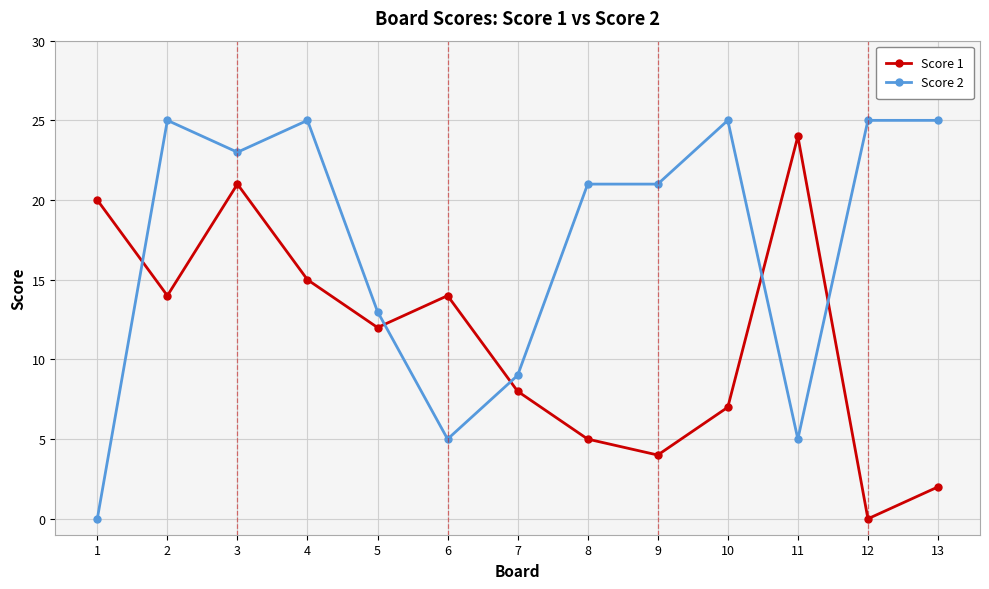

True or false: Score 2 and Score 1 intersect in this chart.

True